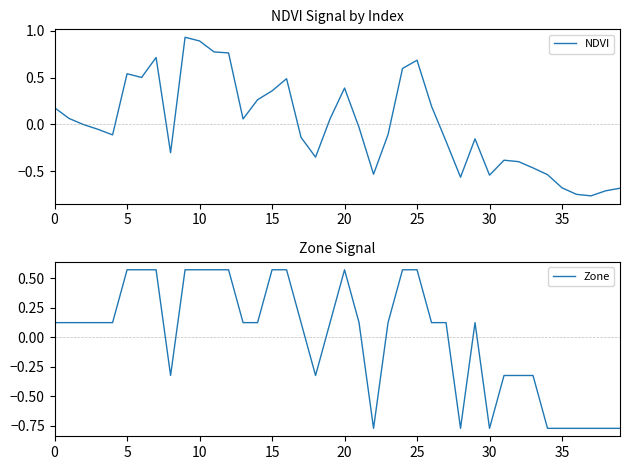

How many values in NDVI are below zero?

22